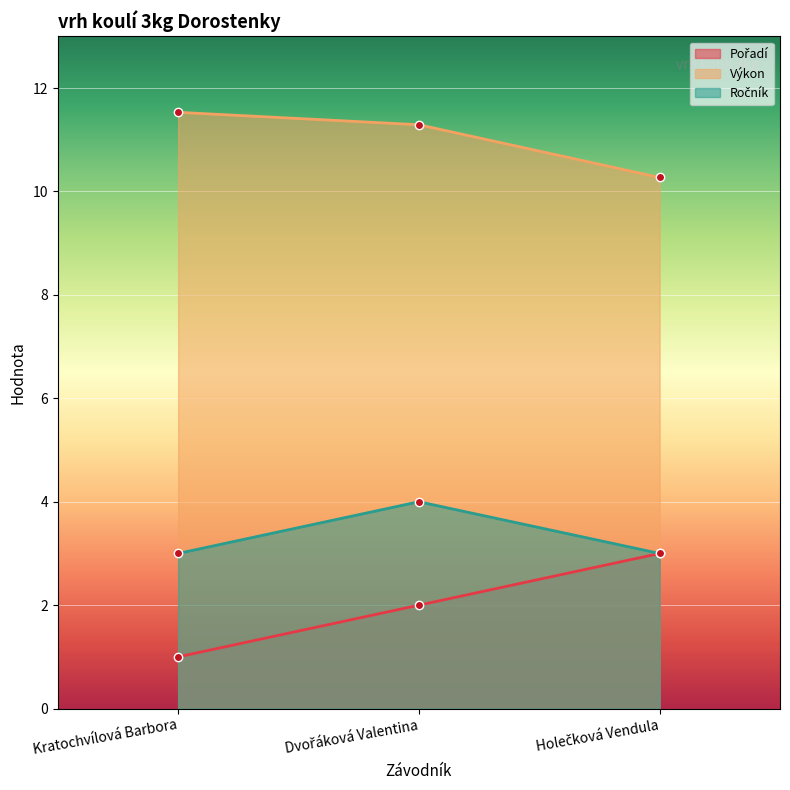

How many lines are shown in the chart?

3